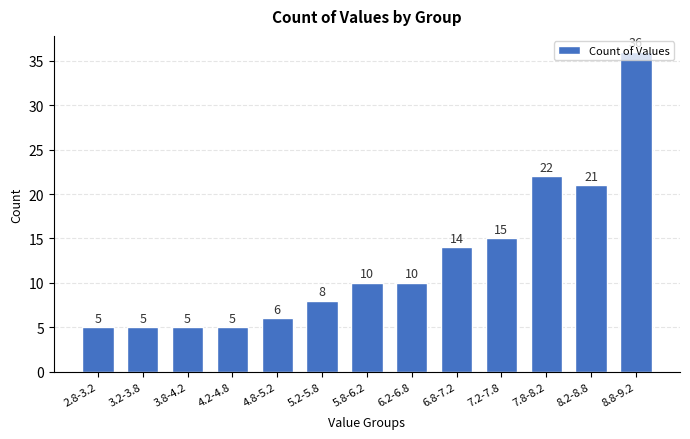

What is the sum of the values at 4.8-5.2 and 8.2-8.8?

27